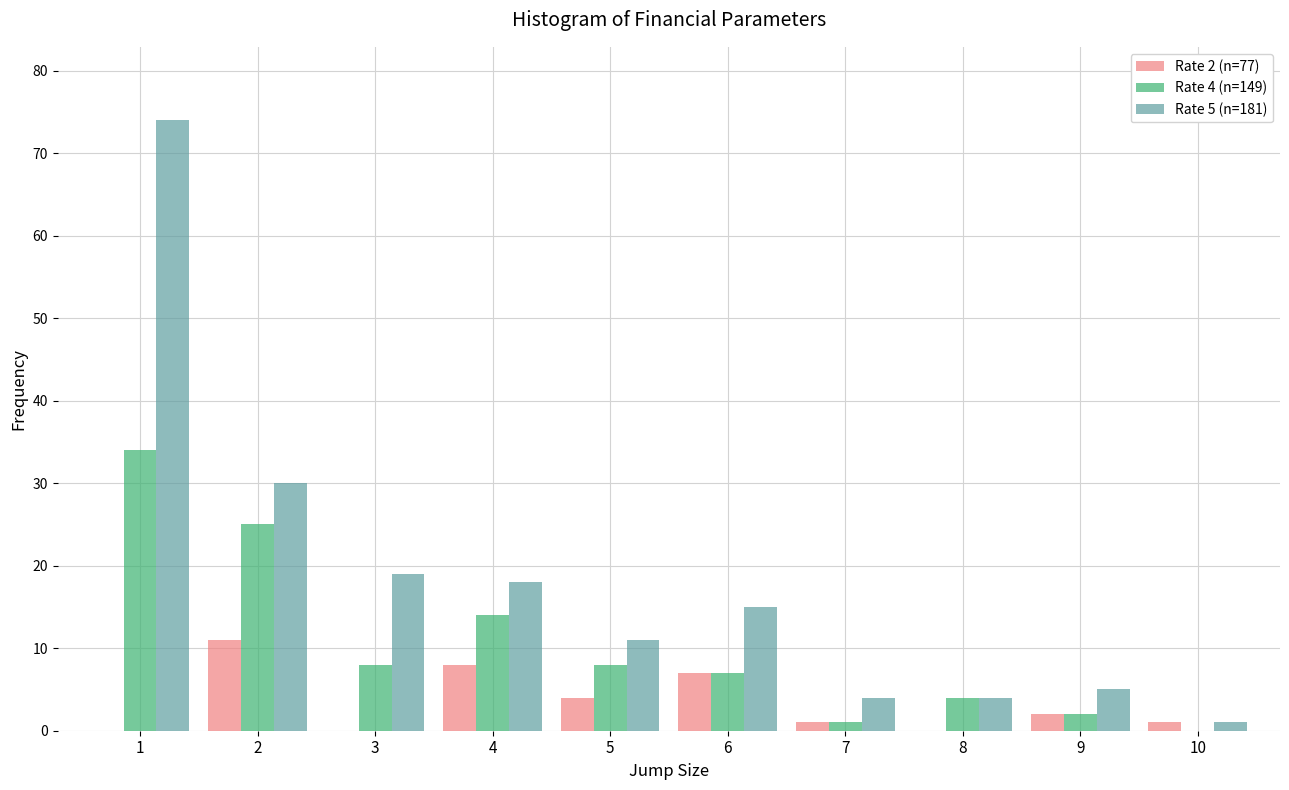

Reading left to right, list all the values displayed in this chart.

Rate 2 (n=77): 1=0	2=11	3=0	4=8	5=4	6=7	7=1	8=0	9=2	10=1
Rate 4 (n=149): 1=34	2=25	3=8	4=14	5=8	6=7	7=1	8=4	9=2	10=0
Rate 5 (n=181): 1=74	2=30	3=19	4=18	5=11	6=15	7=4	8=4	9=5	10=1